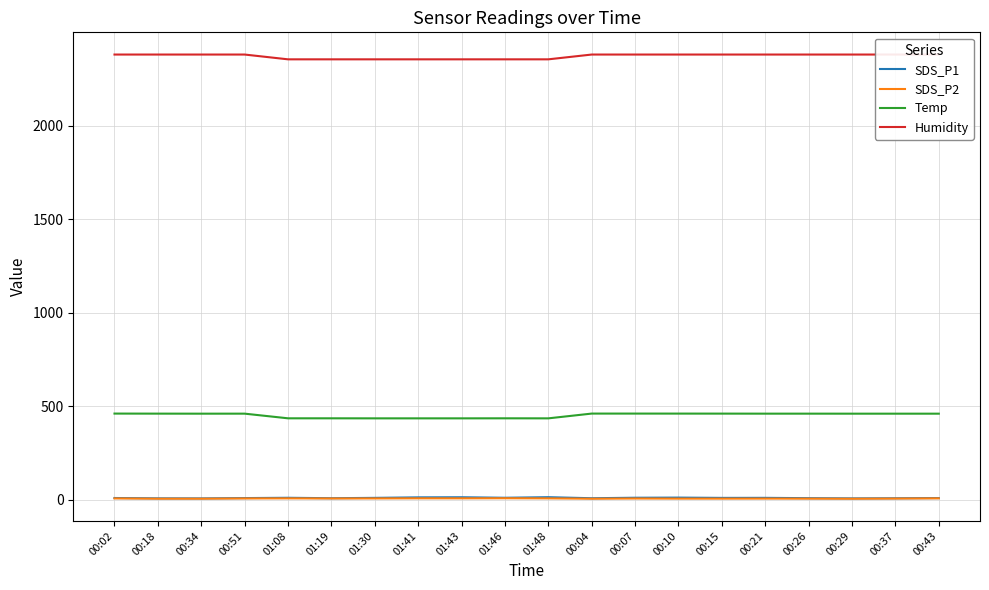

What is the difference between the SDS_P1 values at 00:18 and 01:19?

0.7